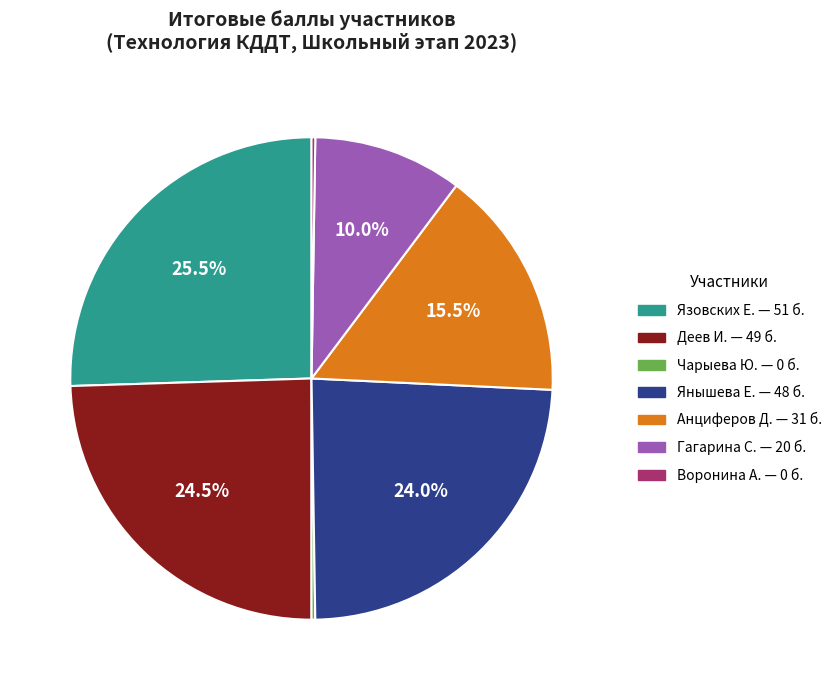

To the nearest percent, what is the difference between the largest and smallest slice percentages?

25%